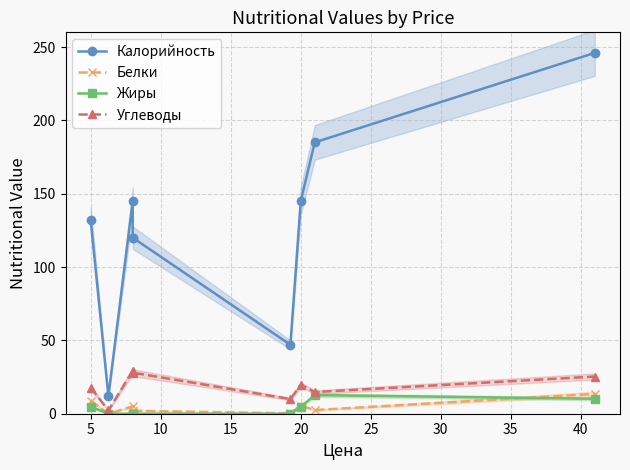

Reading right to left, what are all the values shown in this chart?

Калорийность: 246.0	185.0	145.0	47.0	120.0	120.0	145.0	12.0	132.0
Белки: 13.5	2.5	5.5	0.3	2.0	1.6	5.0	0.0	8.8
Жиры: 10.2	12.7	4.8	0.0	0.0	0.0	0.0	0.0	4.8
Углеводы: 25.4	14.8	19.8	10.0	28.0	28.4	29.3	2.2	17.8